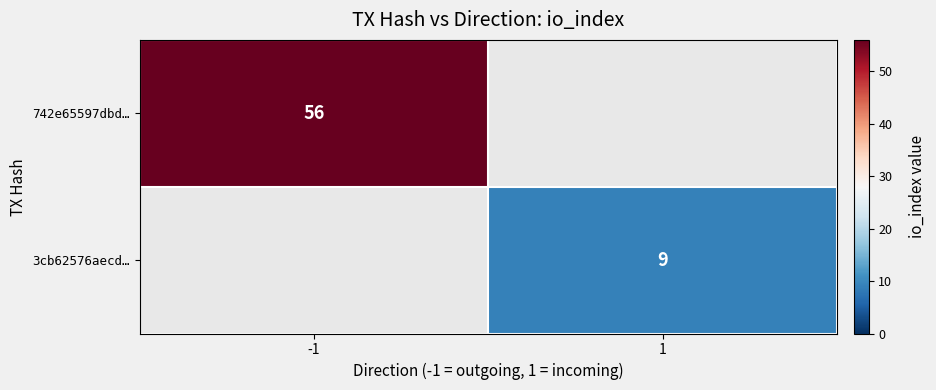

The value of 742e65597dbd… at -1 is 79.6. True or false?

False